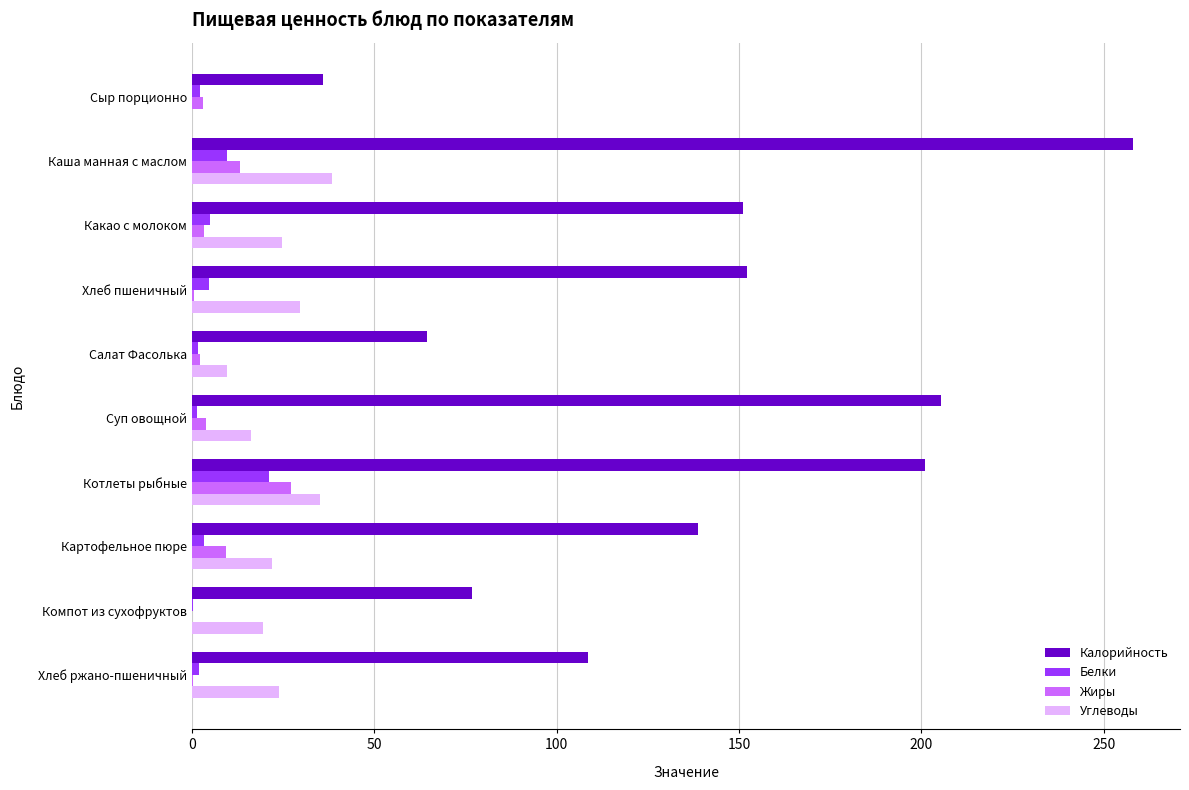

True or false: Калорийность has a value of 152.2 at Хлеб пшеничный.

True